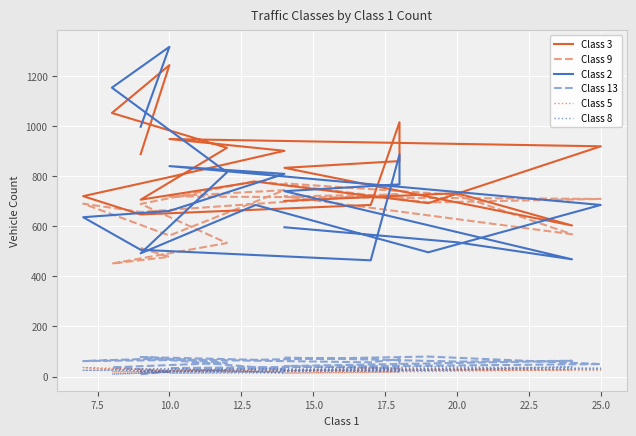

True or false: Class 5 and Class 9 cross at least once.

False